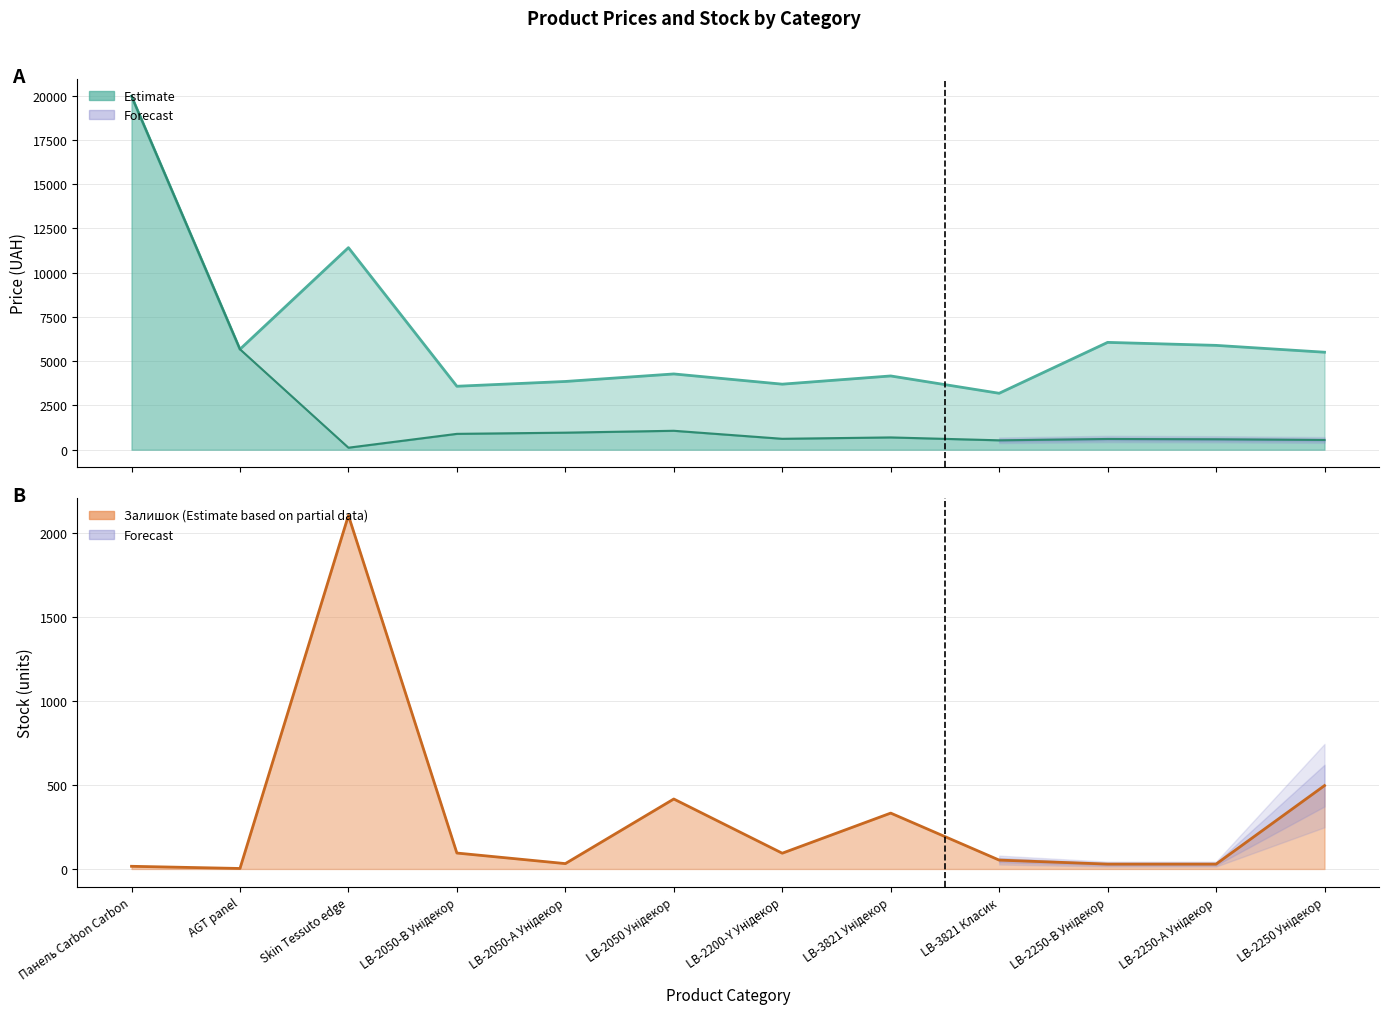

The value at LB-3821 Класик is 1913.8. True or false?

False